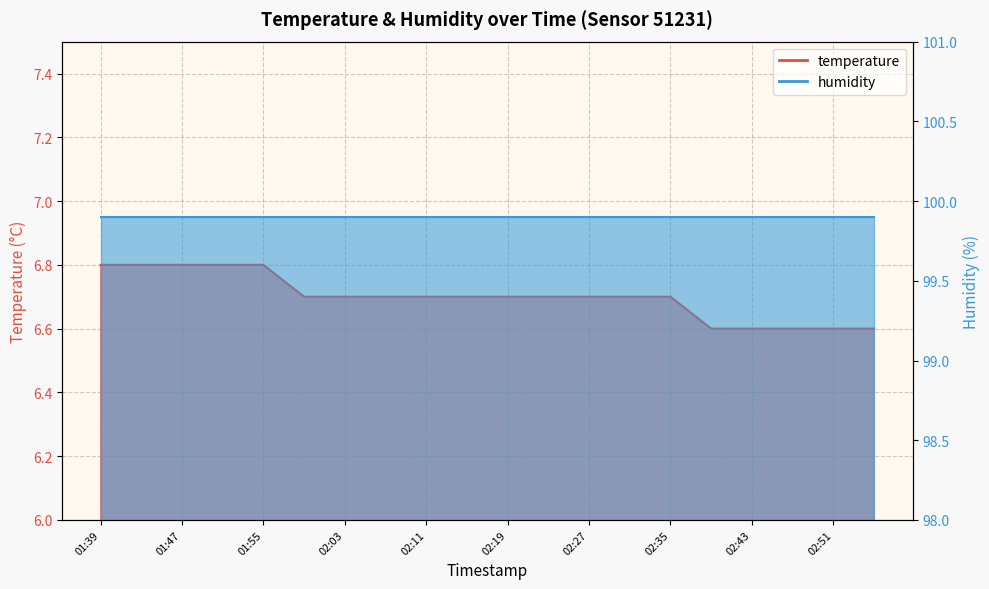

Reading left to right, transcribe all the data shown in this chart.

01:39=6.8	01:43=6.8	01:47=6.8	01:51=6.8	01:55=6.8	01:59=6.7	02:03=6.7	02:07=6.7	02:11=6.7	02:15=6.7	02:19=6.7	02:23=6.7	02:27=6.7	02:31=6.7	02:35=6.7	02:39=6.6	02:43=6.6	02:47=6.6	02:51=6.6	02:55=6.6